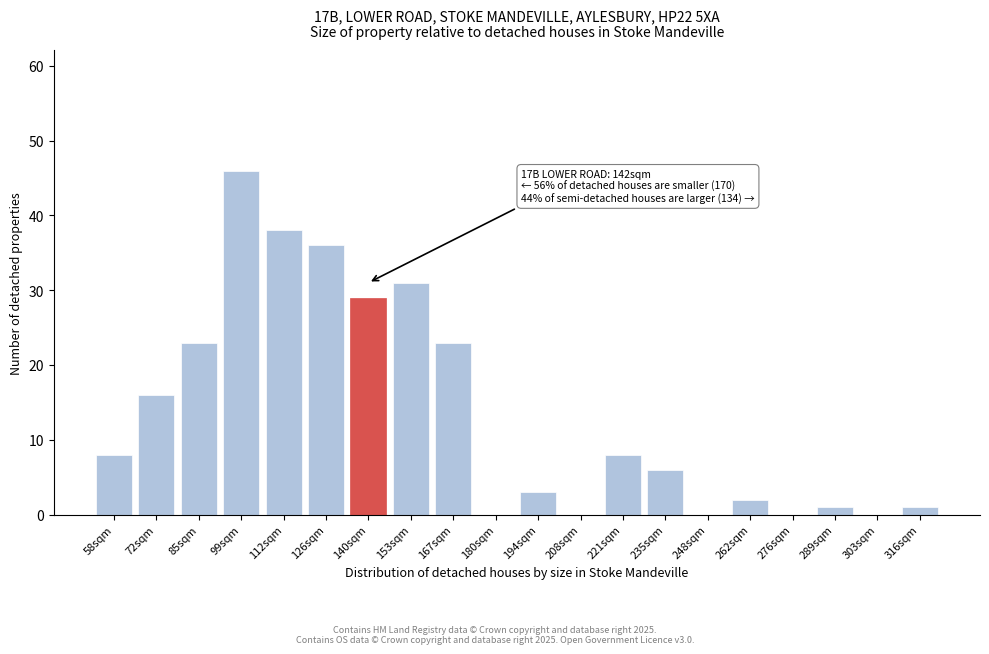

Reading left to right, list all the values displayed in this chart.

58sqm=8	72sqm=16	85sqm=23	99sqm=46	112sqm=38	126sqm=36	140sqm=29	153sqm=31	167sqm=23	180sqm=0	194sqm=3	208sqm=0	221sqm=8	235sqm=6	248sqm=0	262sqm=2	276sqm=0	289sqm=1	303sqm=0	316sqm=1